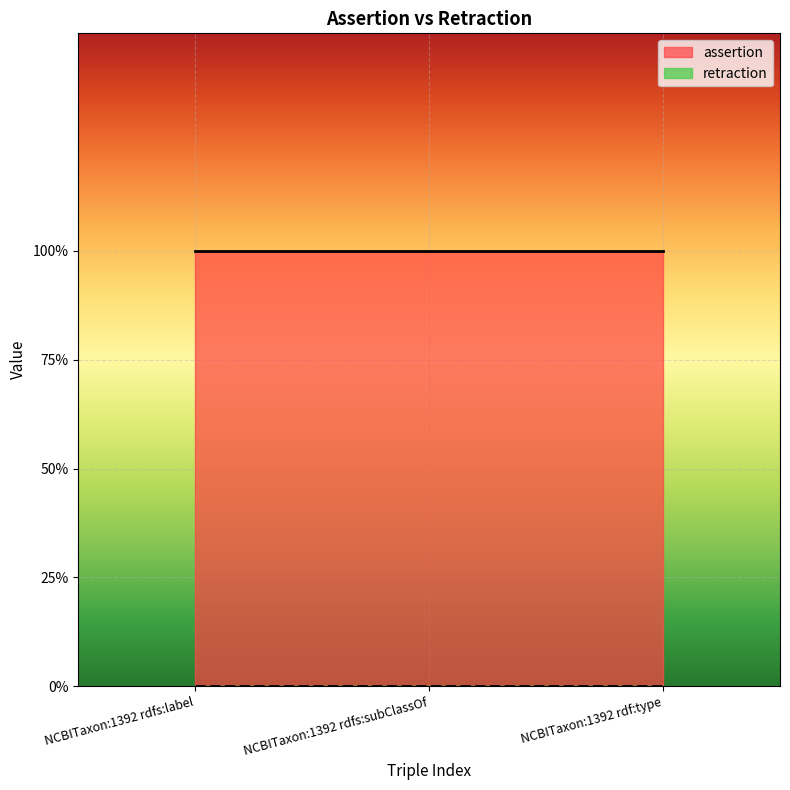

Which category has the highest value in the assertion series?

NCBITaxon:1392 rdfs:label